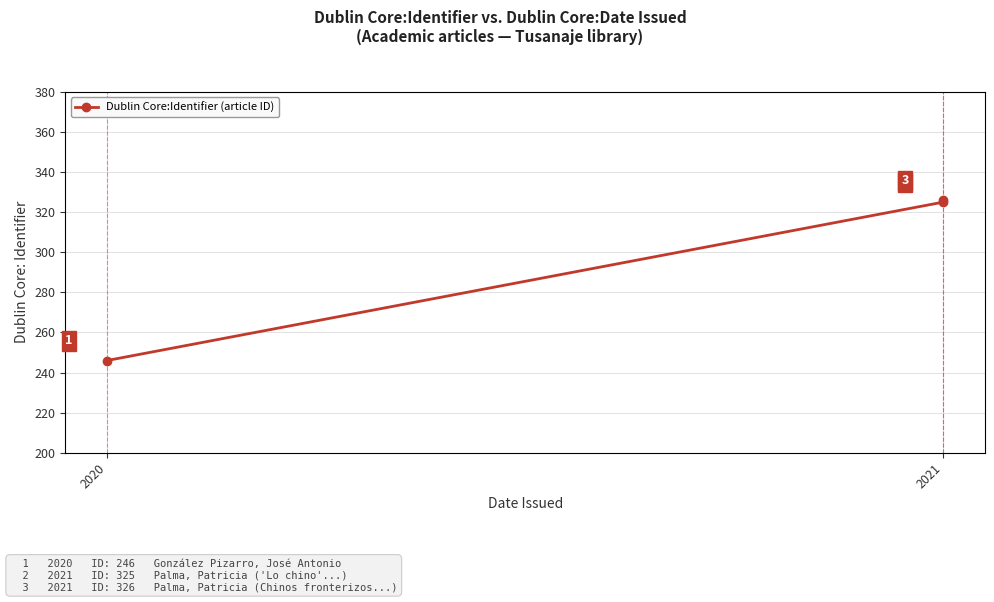

The chart shows a value of 466 at 2021. True or false?

False